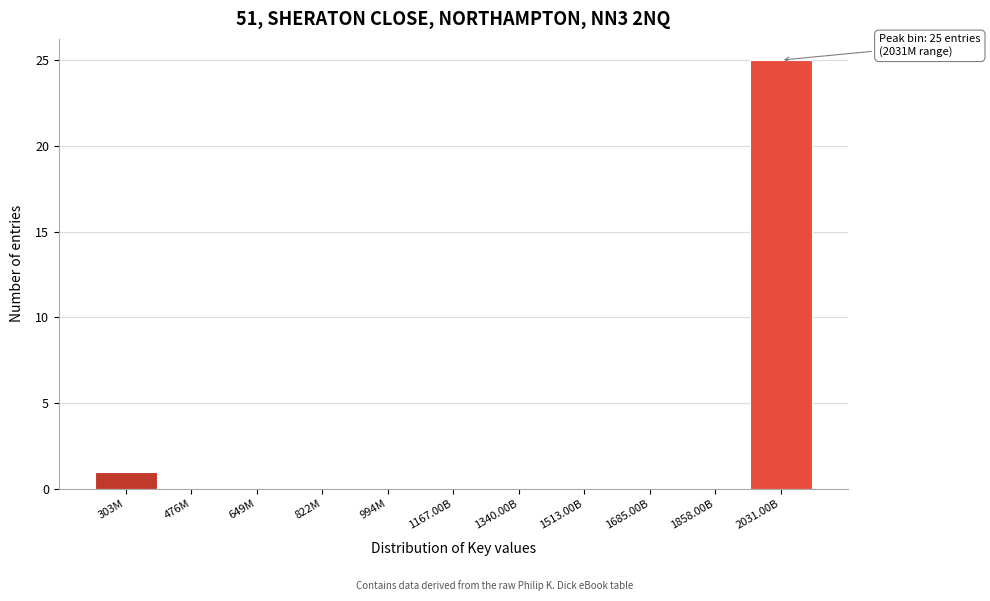

Reading left to right, list all the values displayed in this chart.

303M=1	476M=0	649M=0	822M=0	994M=0	1167.00B=0	1340.00B=0	1513.00B=0	1685.00B=0	1858.00B=0	2031.00B=25